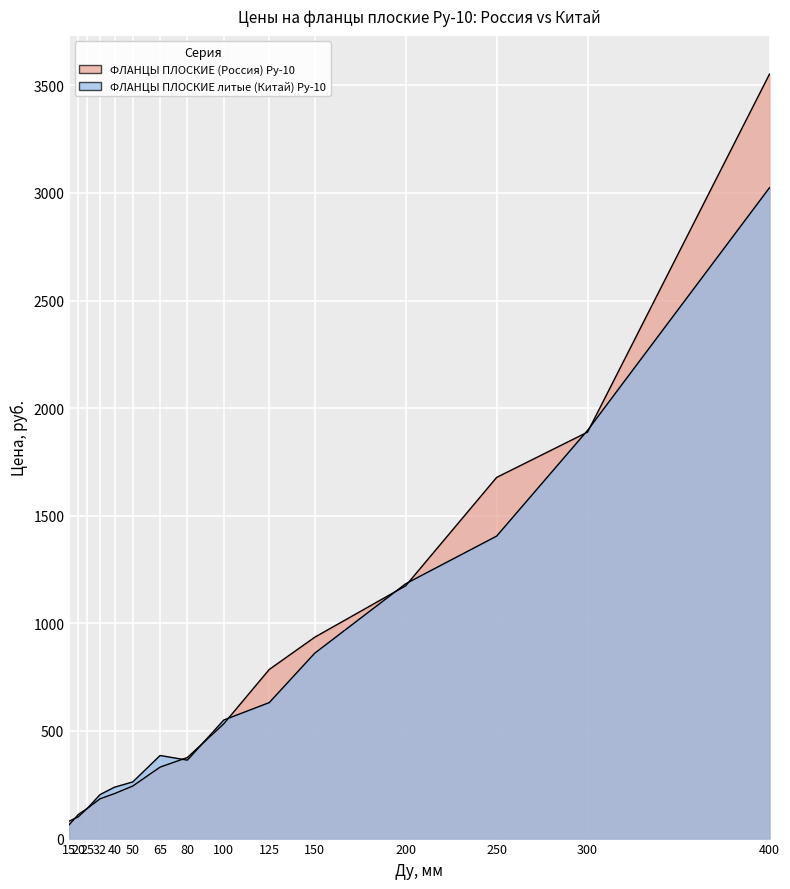

Rank the series by their average value, from highest to lowest.

ФЛАНЦЫ ПЛОСКИЕ (Россия) Ру-10, ФЛАНЦЫ ПЛОСКИЕ литые (Китай) Ру-10